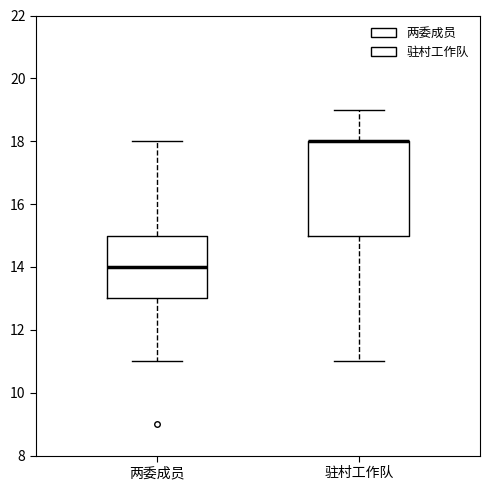

Which box is the tallest, from its lower edge to its upper edge?

驻村工作队